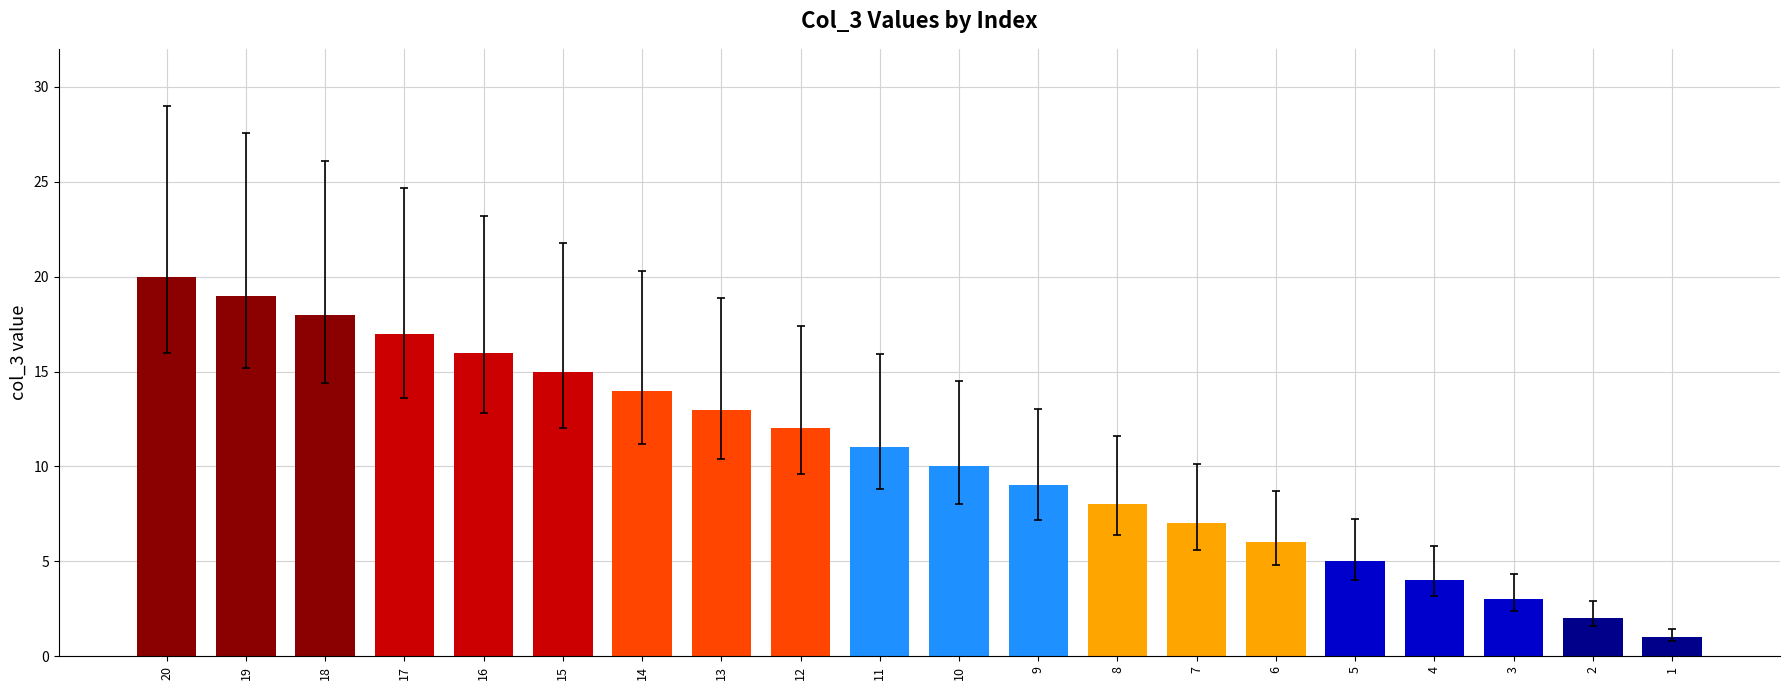

At which label is the value closest to 10?

10